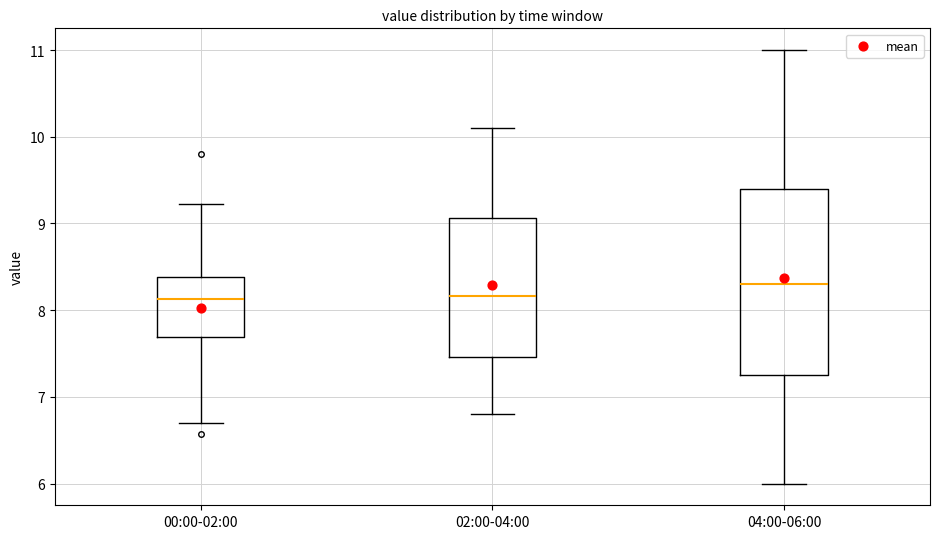

Reading left to right, transcribe this box plot: for each box, give where its median line is, the range the box spans, and where its two whiskers end, as read against the y-axis. The values are not printed on the chart, so give them approximately, as read against the axis.

00:00-02:00: median 8.1, box 7.7 to 8.4, whiskers 6.7 to 9.2
02:00-04:00: median 8.2, box 7.5 to 9.1, whiskers 6.8 to 10.1
04:00-06:00: median 8.3, box 7.3 to 9.4, whiskers 6.0 to 11.0